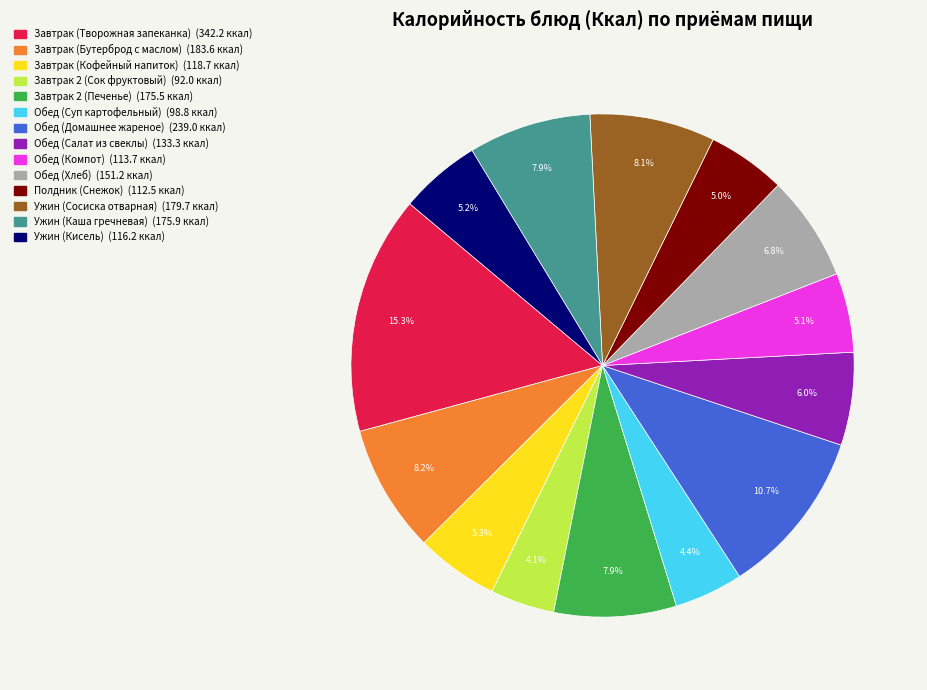

To the nearest percent, what percentage of the pie is Завтрак 2 (Печенье)?

8%